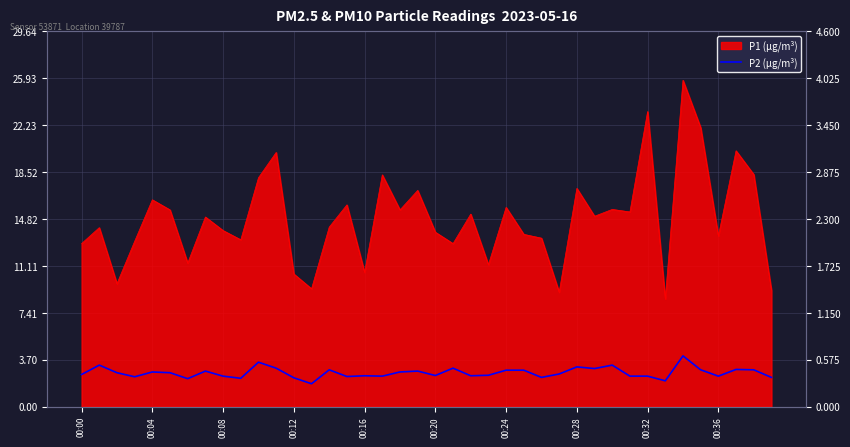

True or false: the data shows 1.5 at 00:36.

False